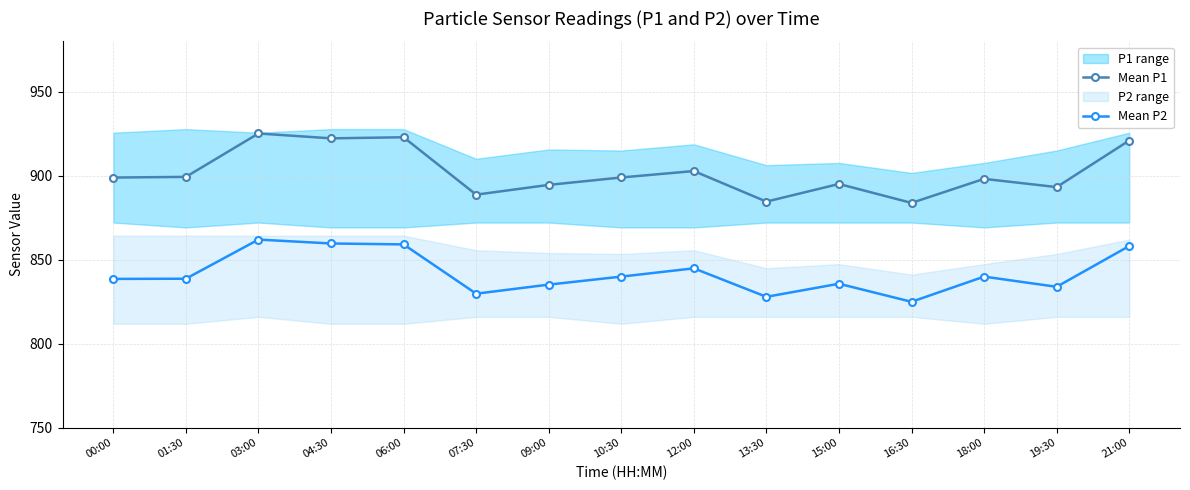

True or false: Mean P1 and Mean P2 intersect in this chart.

False